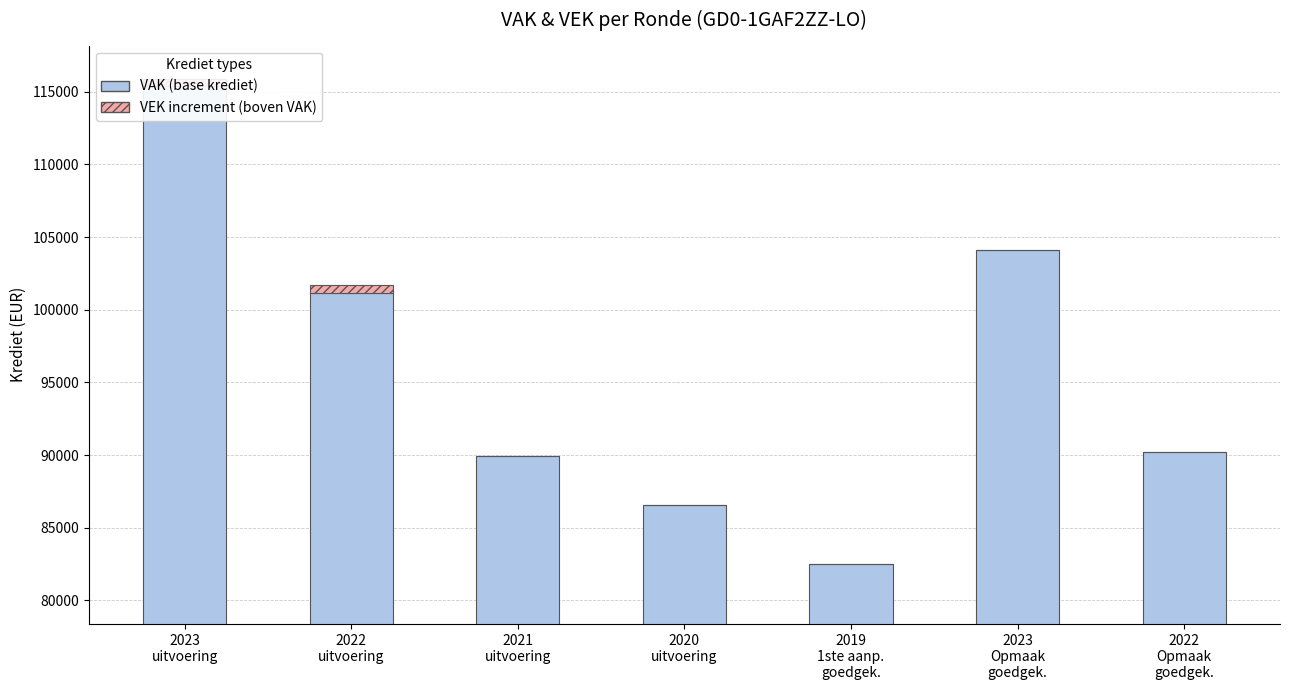

Rank the series at 2022
Opmaak
goedgek. from highest to lowest value.

VAK (base krediet), VEK increment (boven VAK)